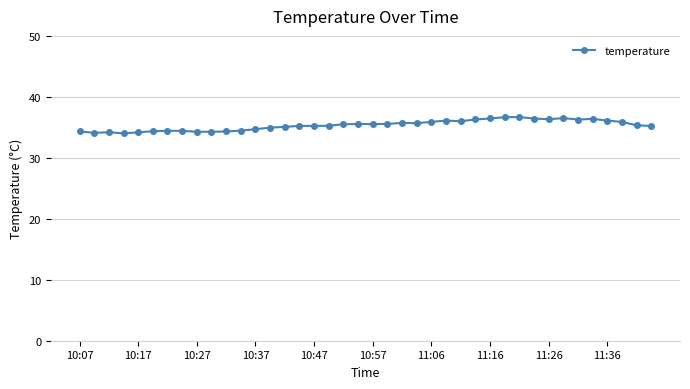

What is the smallest value displayed?

34.0